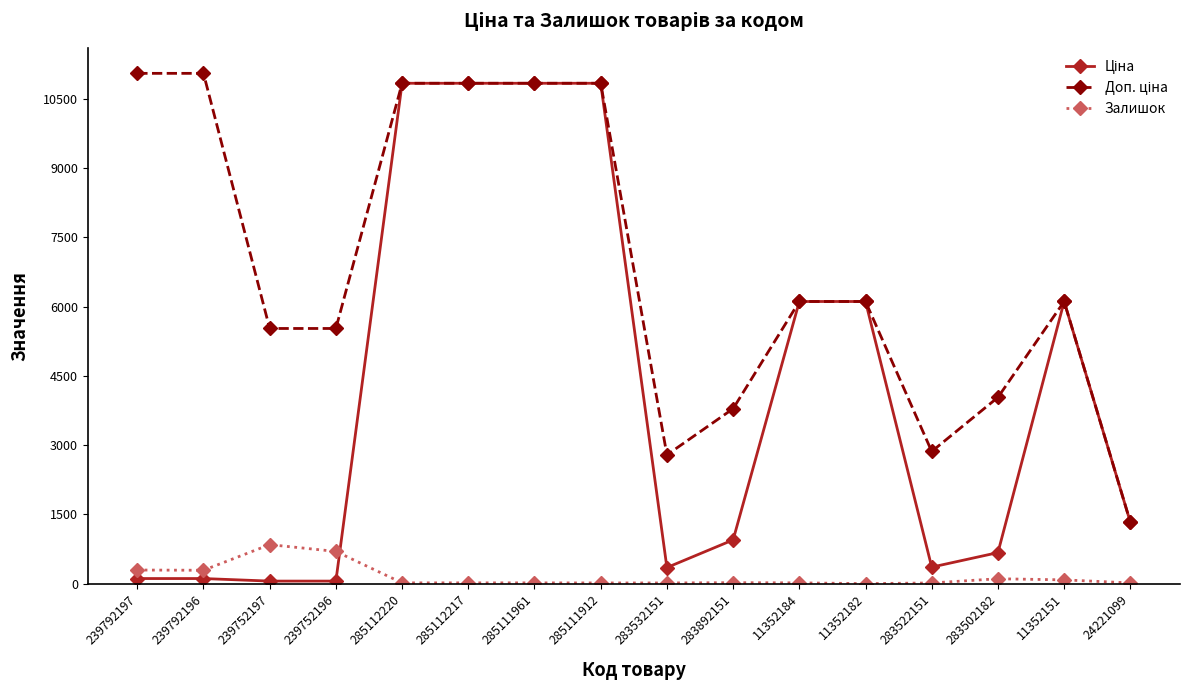

The Залишок series shows 1.0 at 11352182. True or false?

True